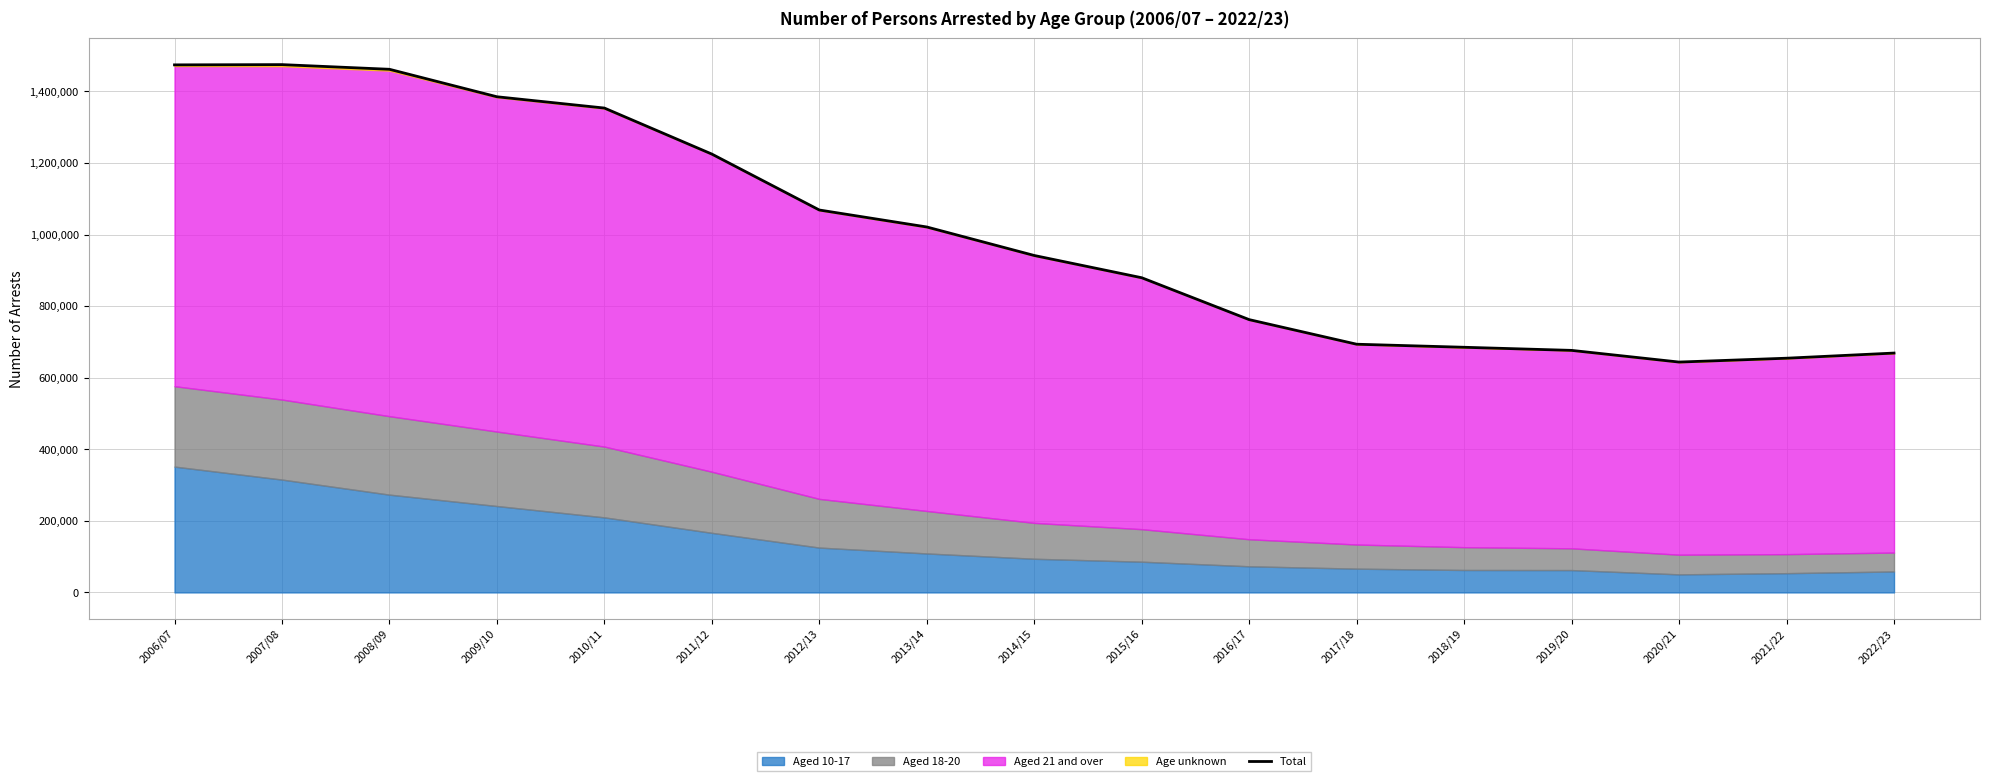

The chart shows a value of 460231 at 2022/23. True or false?

False